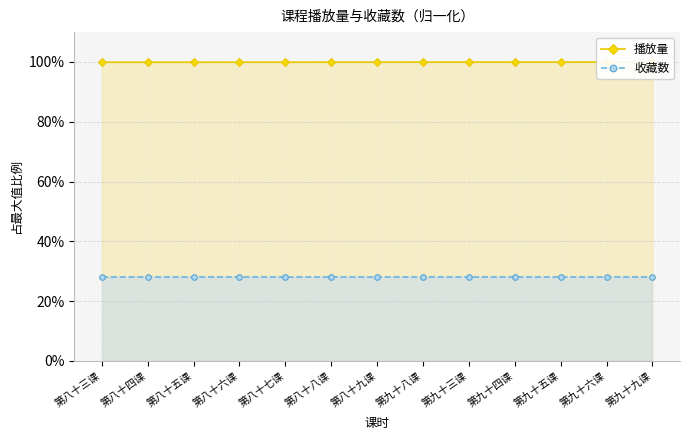

At which category is the sum across all series the highest?

第九十九课